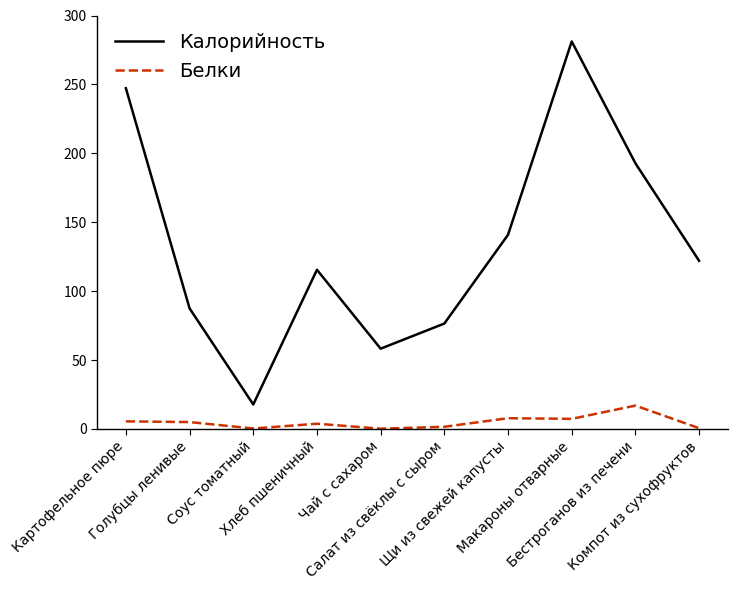

How many lines are shown in the chart?

2